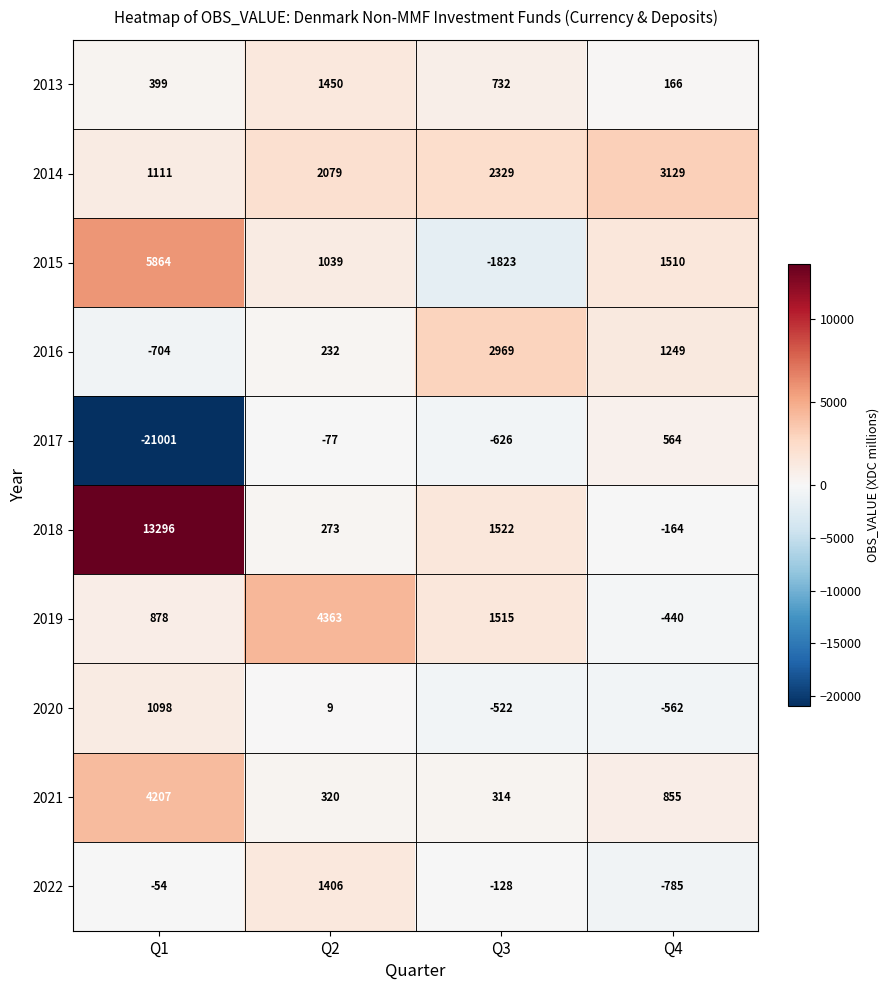

What is the difference between the 2021 values at Q2 and Q4?

535